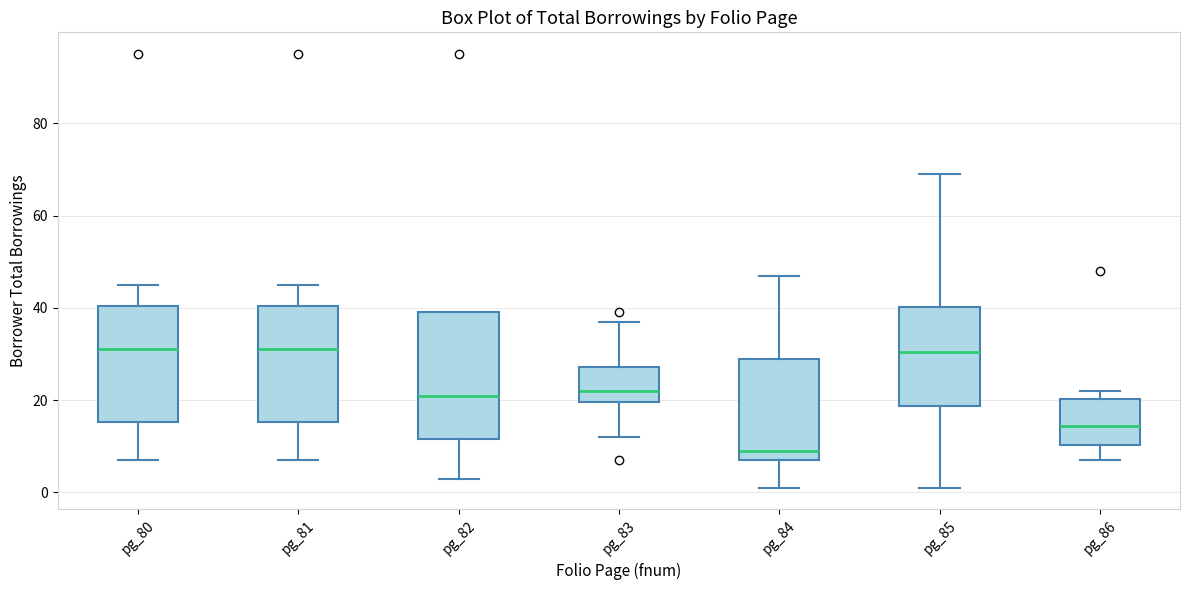

Reading left to right, read every box against the y-axis: the position of its median line, the range the box covers, and the ends of its whiskers. The values are not printed on the chart, so give them approximately, as read against the axis.

pg_80: median 32, box 16 to 40, whiskers 8 to 46
pg_81: median 32, box 16 to 40, whiskers 8 to 46
pg_82: median 22, box 12 to 40, whiskers 4 to 40
pg_83: median 22, box 20 to 28, whiskers 12 to 38
pg_84: median 10, box 8 to 30, whiskers 2 to 48
pg_85: median 30, box 18 to 40, whiskers 2 to 70
pg_86: median 14, box 10 to 20, whiskers 8 to 22